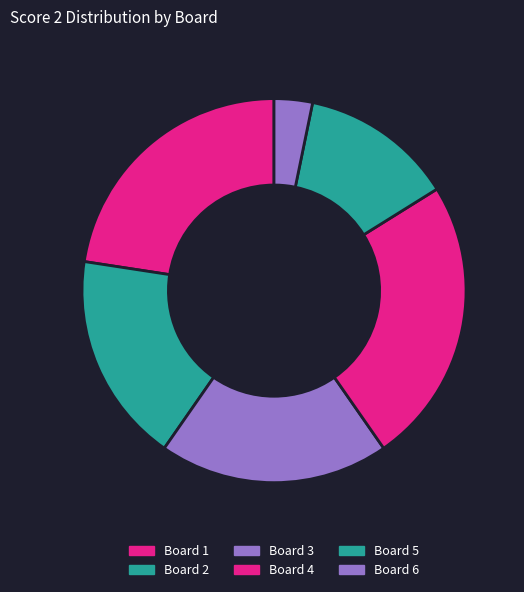

What is the ratio of the value at Board 3 to the value at Board 1?

0.9